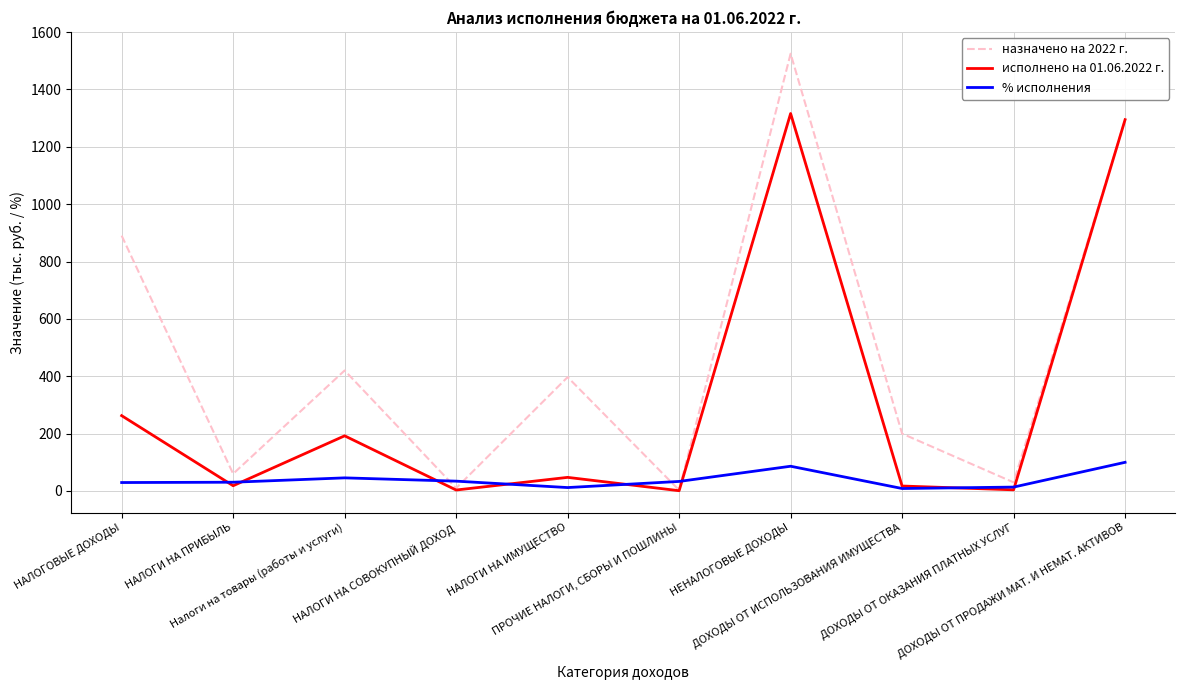

How many values in the исполнено на 01.06.2022 г. series exceed 47?

5